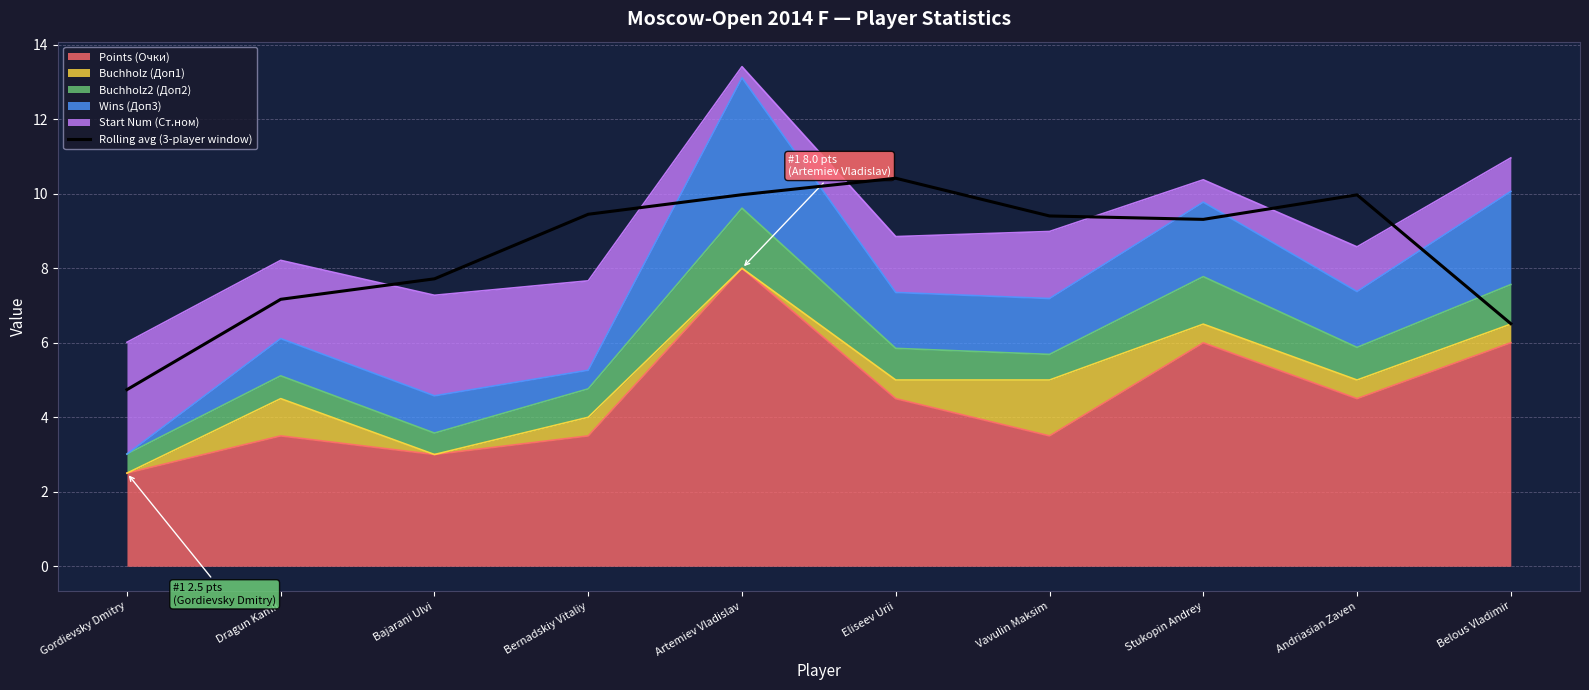

What is the difference between the maximum and minimum values?

5.7